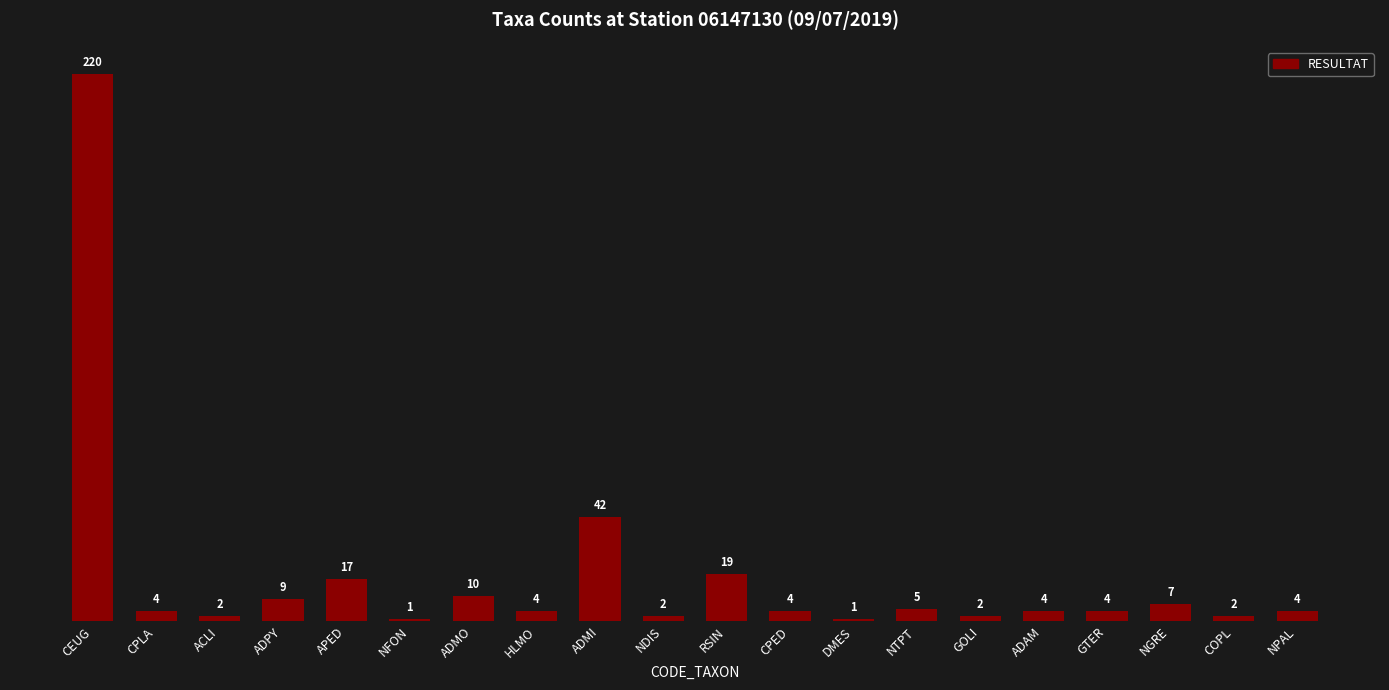

How many bars are there in total?

20